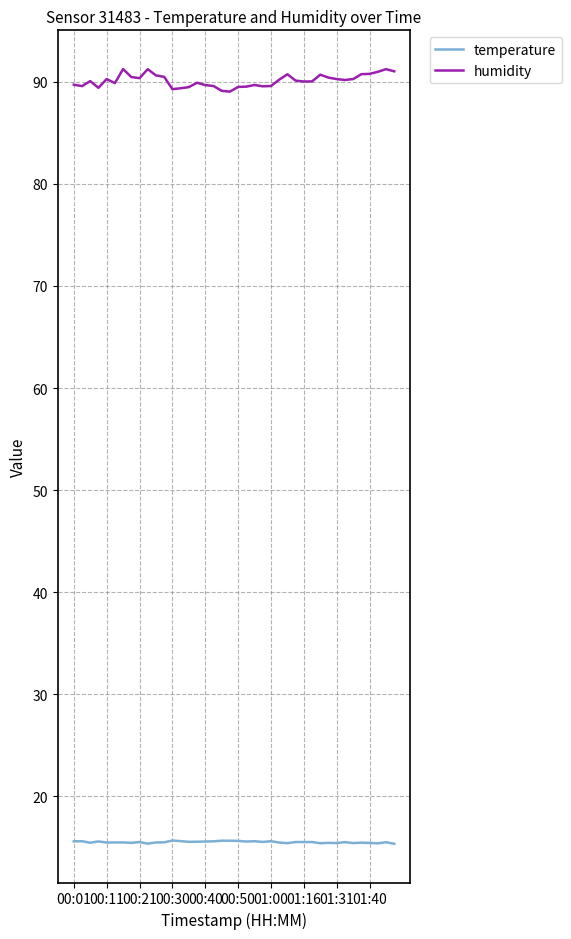

What is the highest value of the humidity series?

91.3